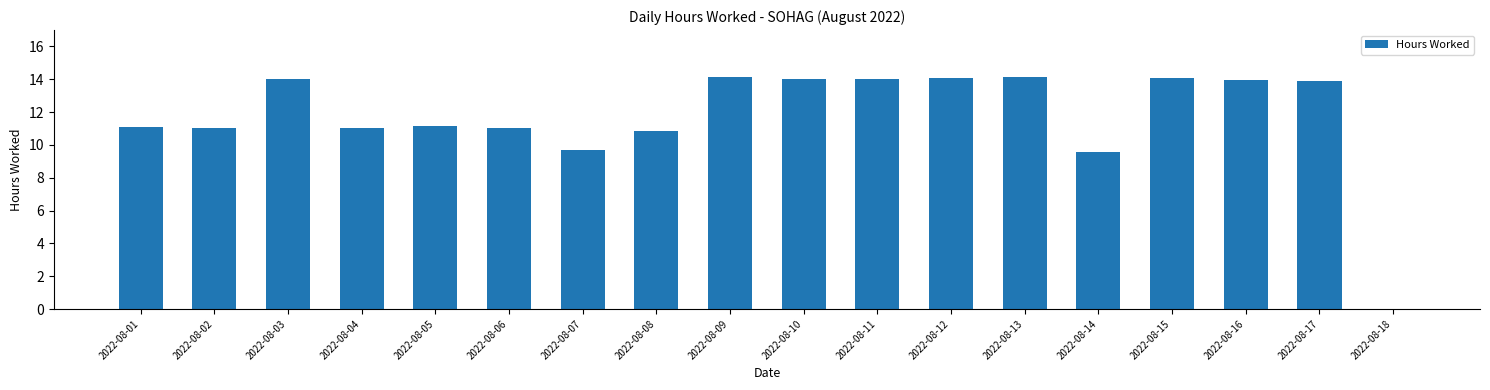

Is it true that the value at 2022-08-10 is 14.0?

True